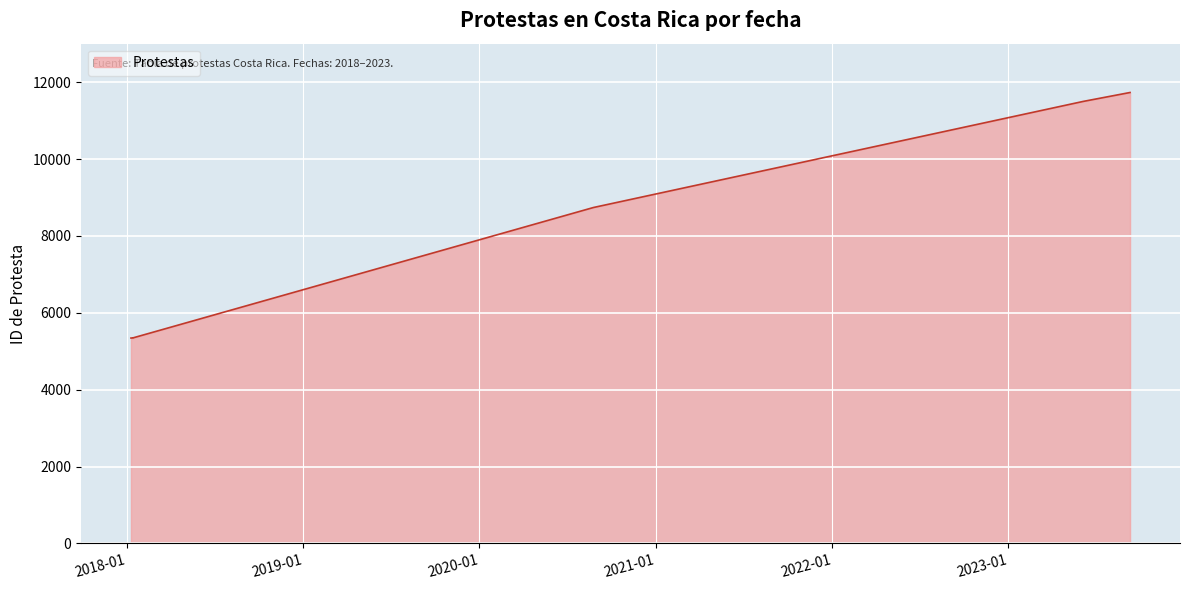

How many data points are less than 8738?

3